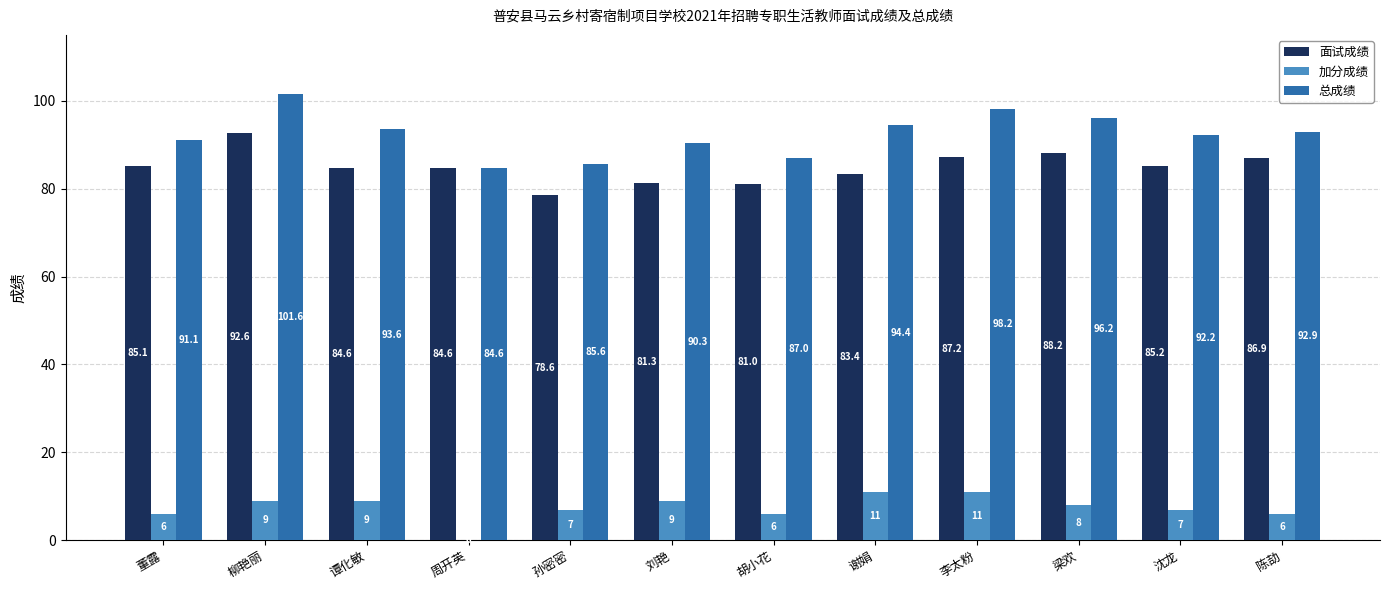

Reading right to left, what are all the values shown in this chart?

面试成绩: 陈劼=86.9	沈龙=85.2	梁欢=88.2	李太粉=87.2	谢娟=83.4	胡小花=81.0	刘艳=81.3	孙密密=78.6	周开英=84.6	谭化敏=84.6	柳艳丽=92.6	董露=85.1
加分成绩: 陈劼=6.0	沈龙=7.0	梁欢=8.0	李太粉=11.0	谢娟=11.0	胡小花=6.0	刘艳=9.0	孙密密=7.0	周开英=0.0	谭化敏=9.0	柳艳丽=9.0	董露=6.0
总成绩: 陈劼=92.9	沈龙=92.2	梁欢=96.2	李太粉=98.2	谢娟=94.4	胡小花=87.0	刘艳=90.3	孙密密=85.6	周开英=84.6	谭化敏=93.6	柳艳丽=101.6	董露=91.1